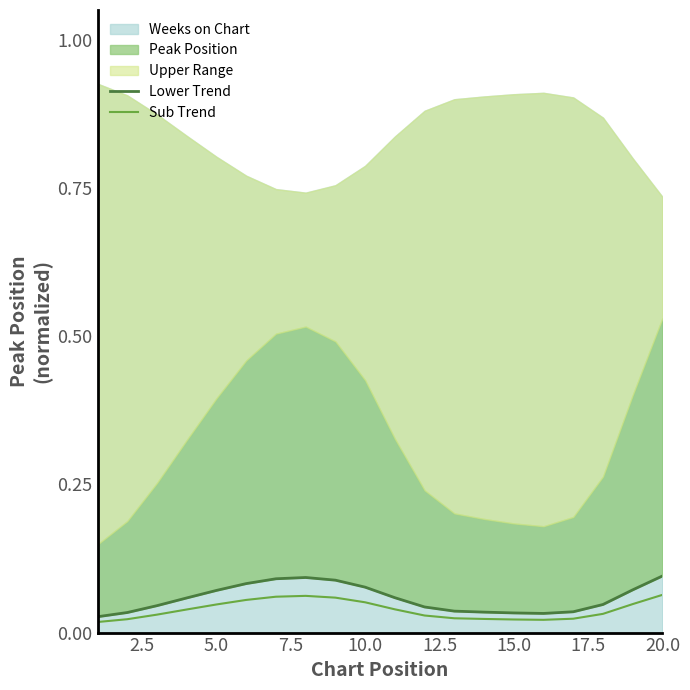

True or false: Lower Trend and Sub Trend intersect in this chart.

False